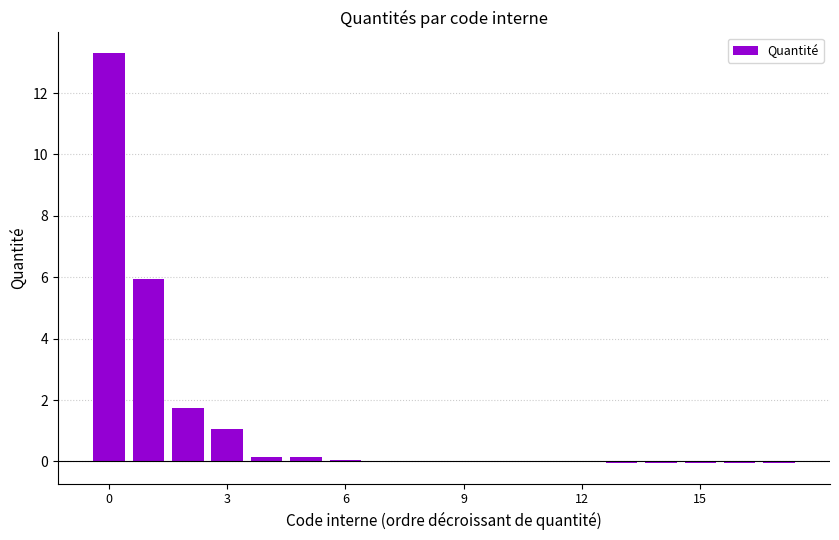

What is the maximum value shown in the chart?

13.3